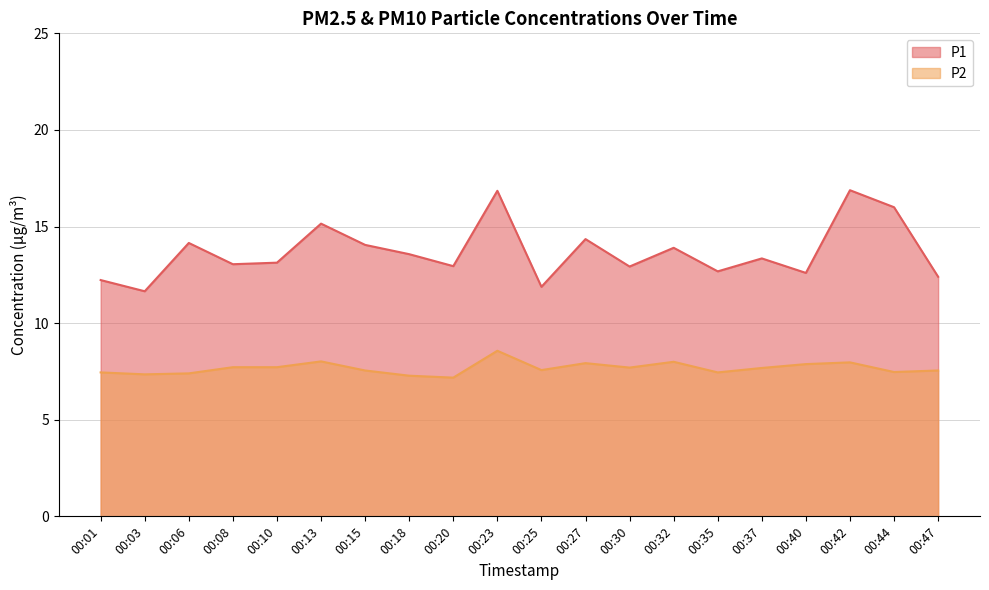

True or false: P2 has more than 0 interior local peaks.

True